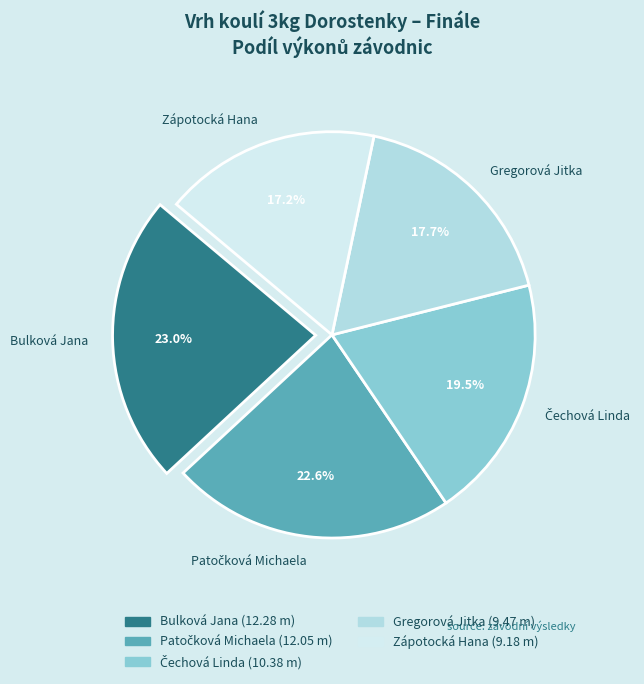

What is the ratio of the value at Zápotocká Hana to the value at Bulková Jana?

0.7